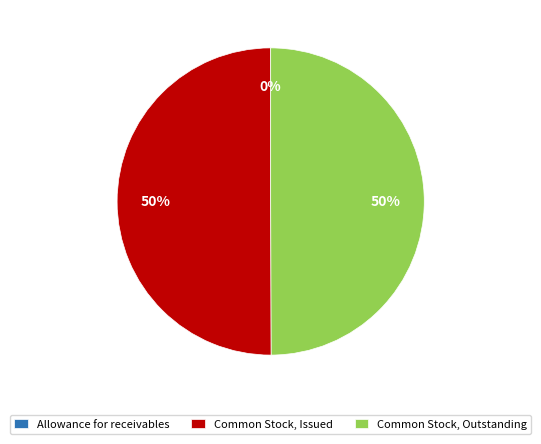

True or false: Common Stock, Issued accounts for 56% of the total.

False